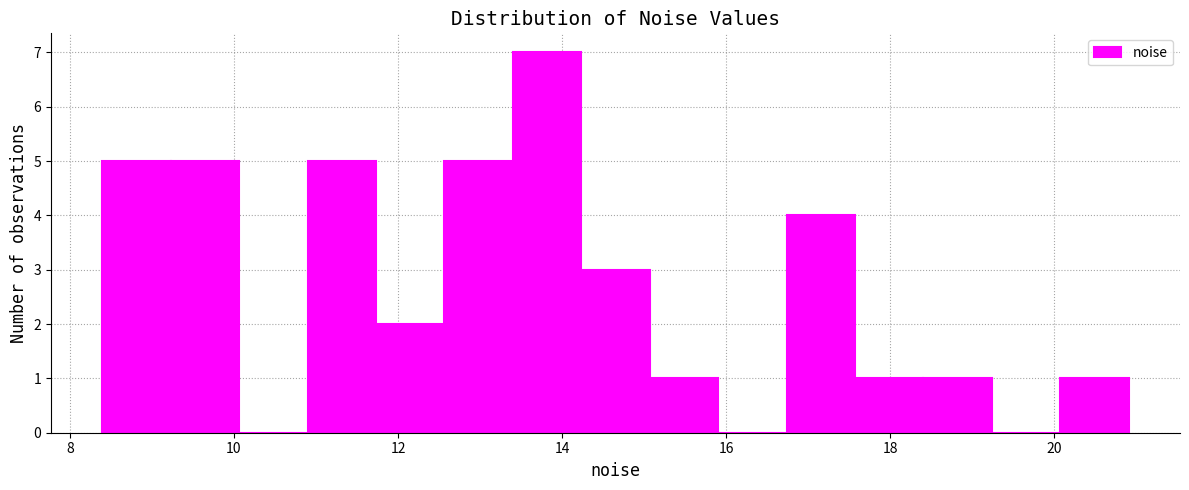

Which range on the x-axis has the tallest bar?

13.4 to 14.2